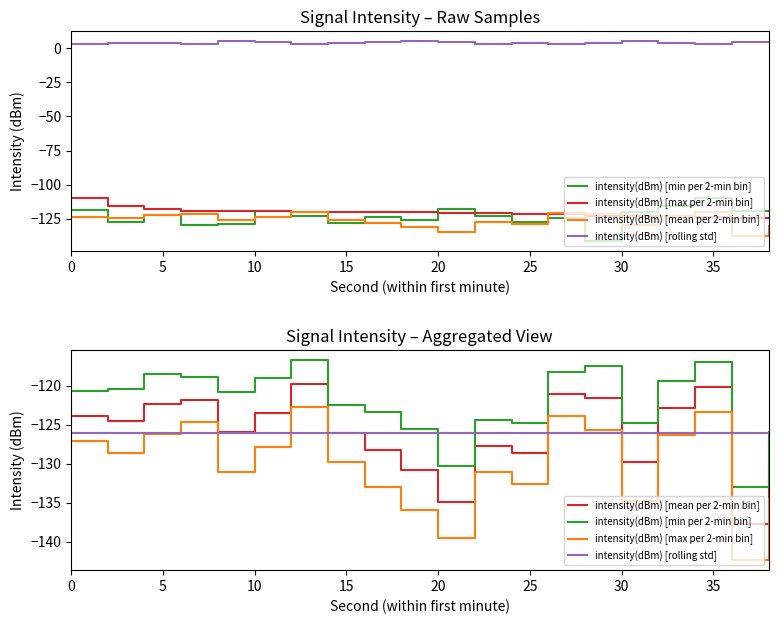

What is the total value across all series at 20?

-369.0